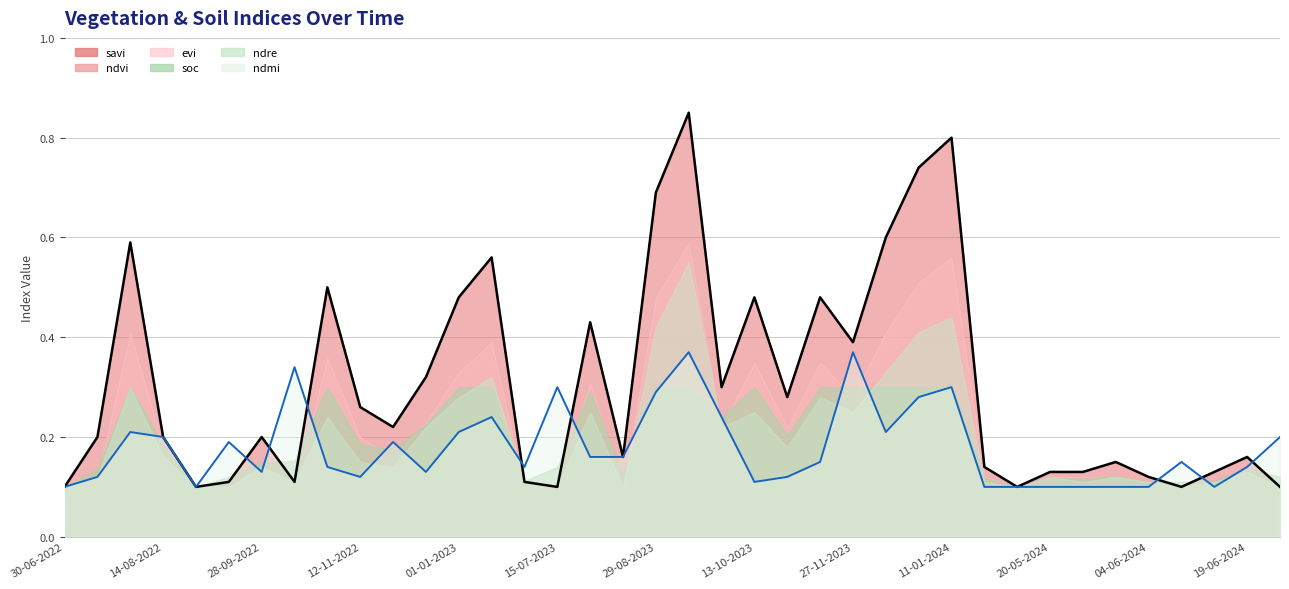

Is it true that savi (line) equals 0.3 at 20?

True